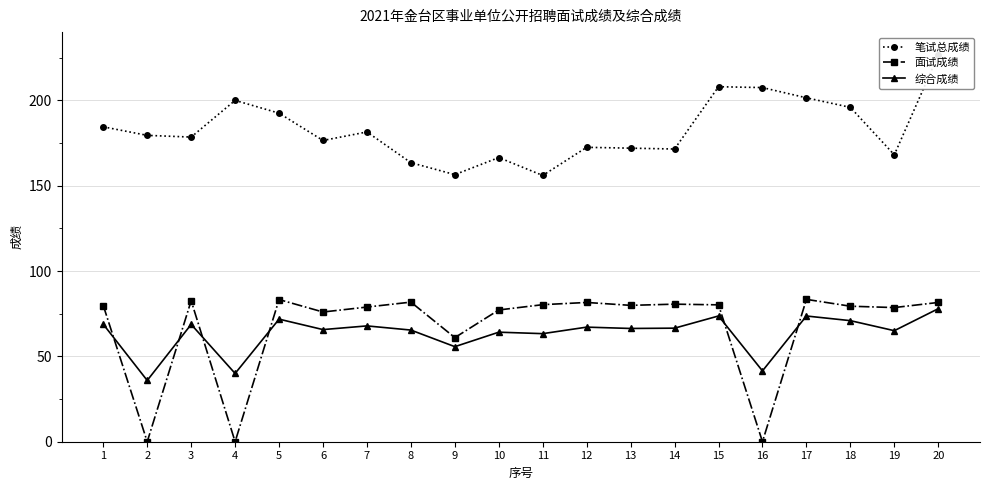

Which series has the largest total across all categories?

笔试总成绩